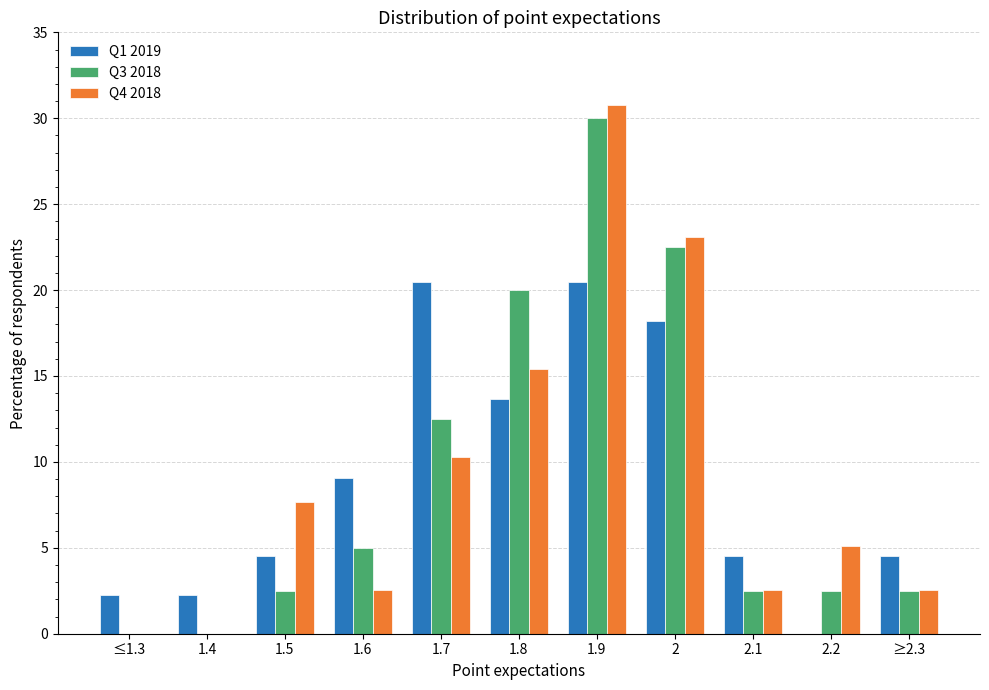

What is the difference between the Q4 2018 values at 2.1 and 1.7?

7.7